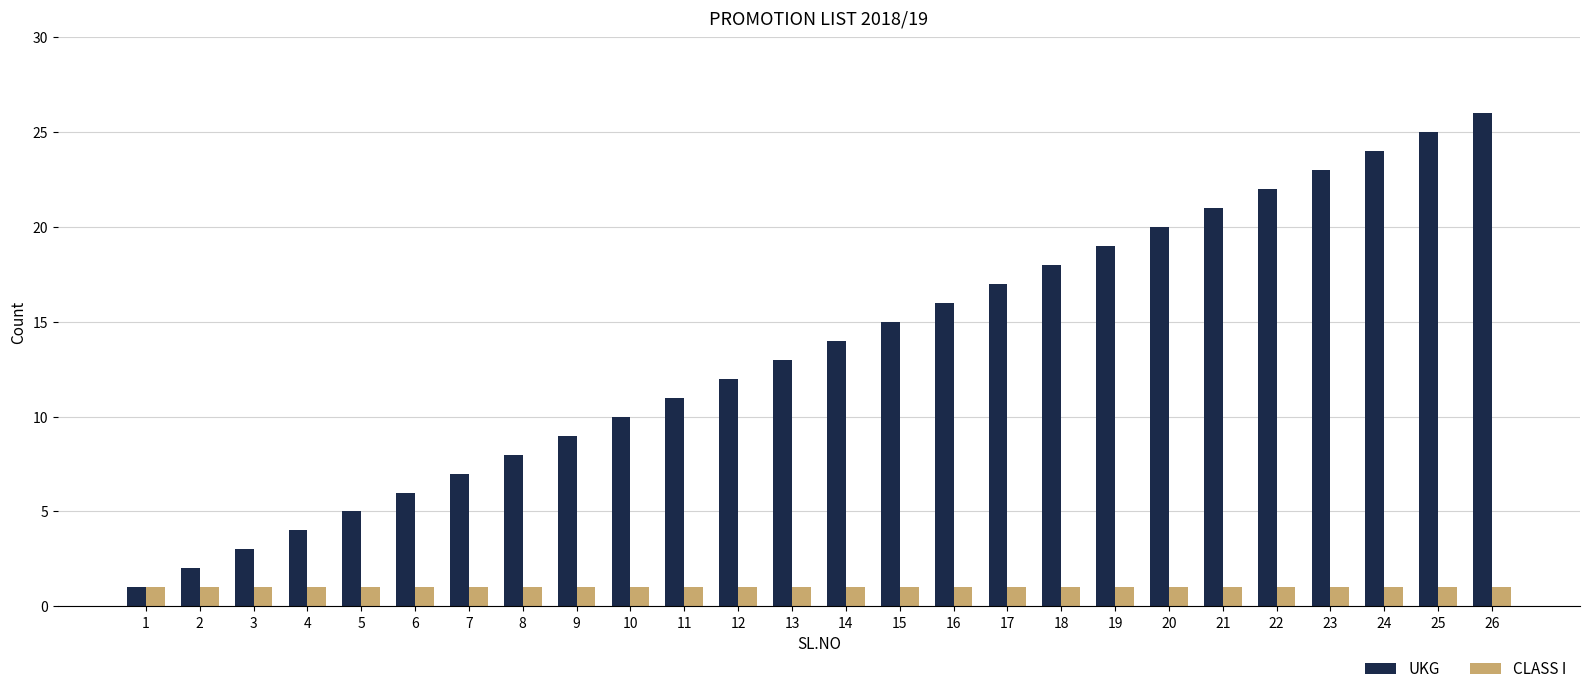

Are the bars grouped side by side (vs. stacked)?

Yes